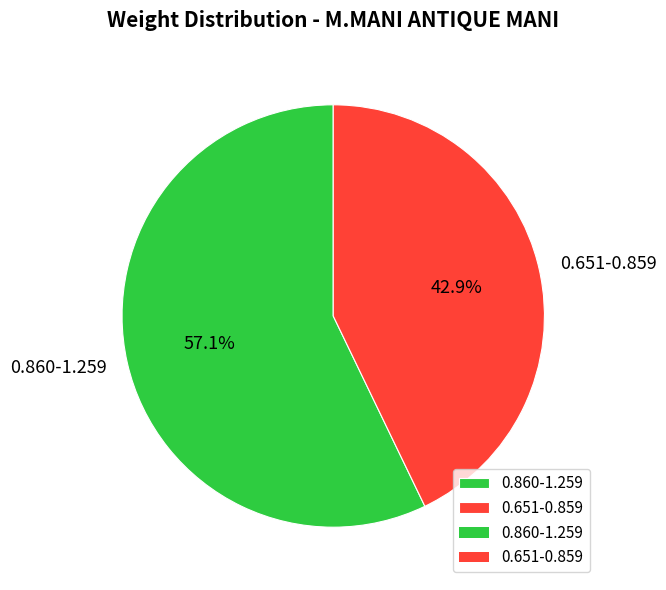

What percentage do 0.651-0.859 and 0.860-1.259 together represent?

100.0%